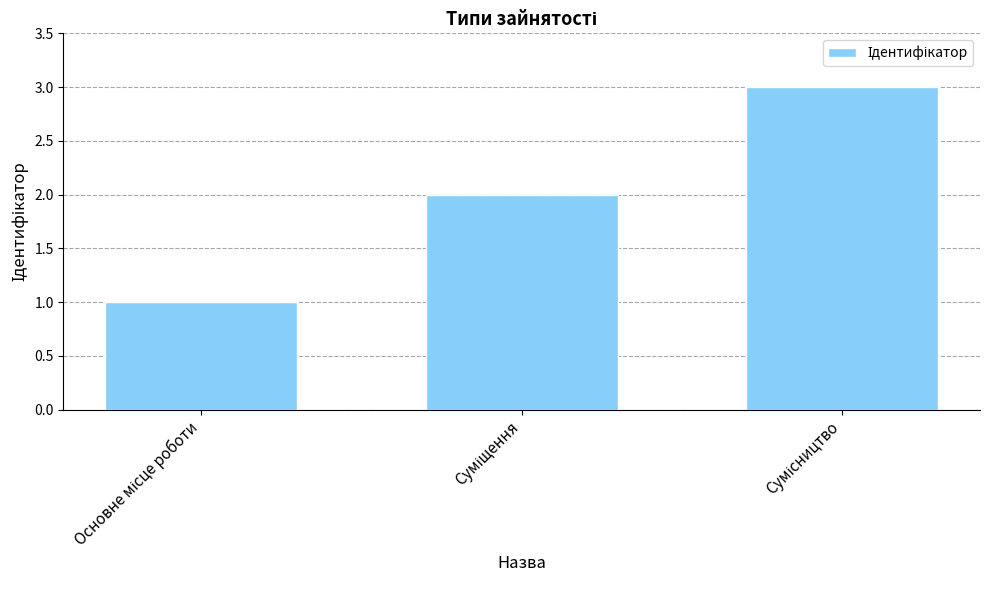

Count the number of categories in the chart.

3